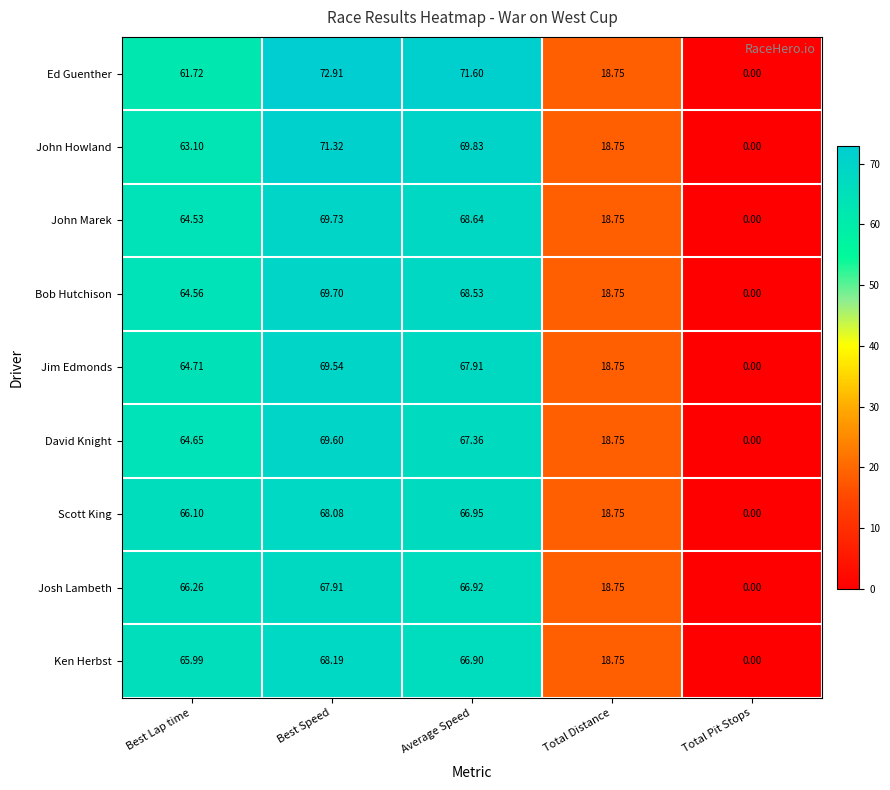

Which series changed the most between Best Lap time and Average Speed?

Ed Guenther